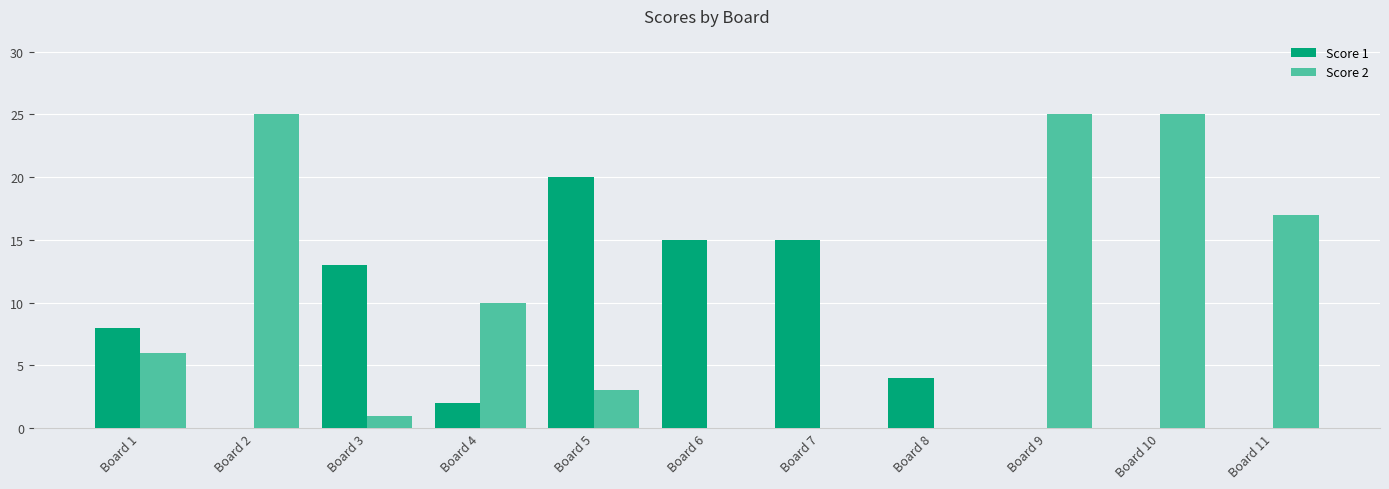

Where does the Score 1 series first go above 4?

Board 1